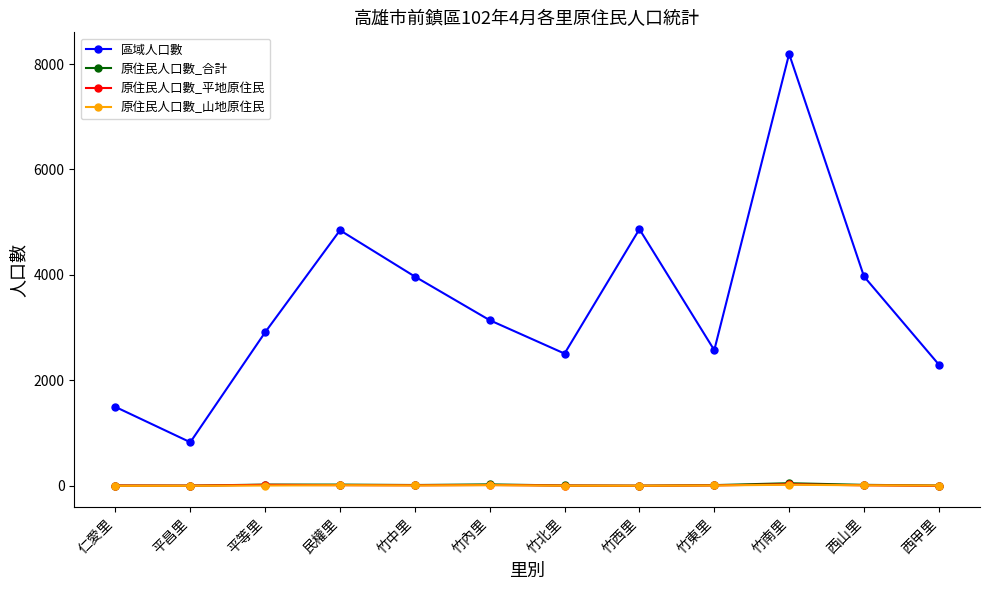

What is the label of the 1st point from the right?

西甲里